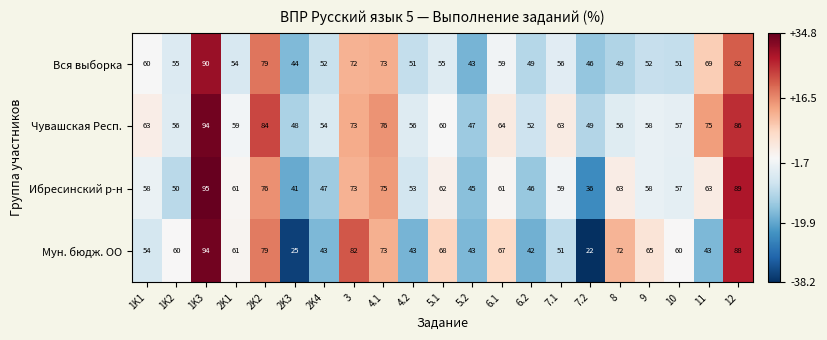

Is the value of Мун. бюдж. ОО at 5.1 greater than the value of Чувашская Респ. at 6.2?

Yes